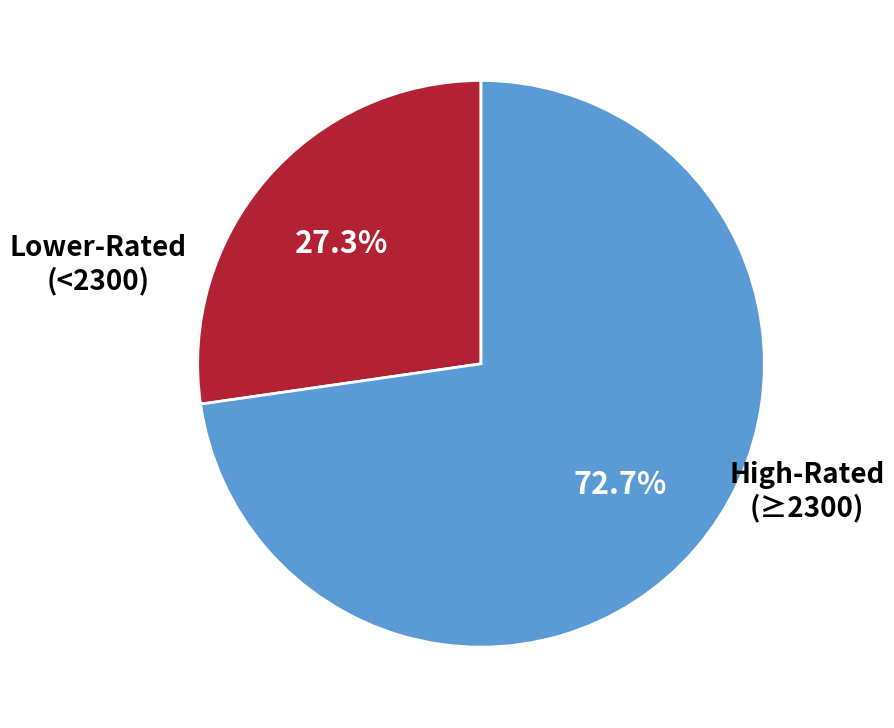

To the nearest percent, what is the average slice percentage?

50%